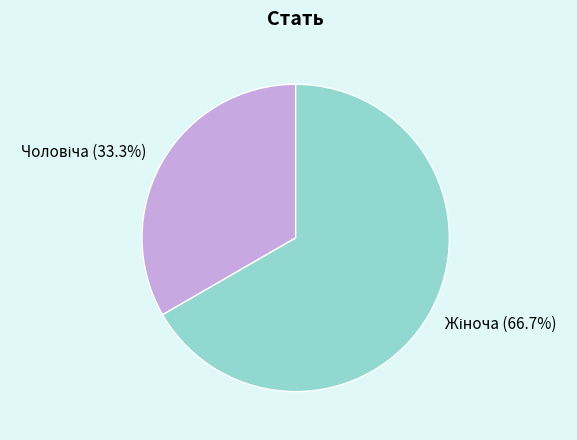

How many slices are in this pie chart?

2